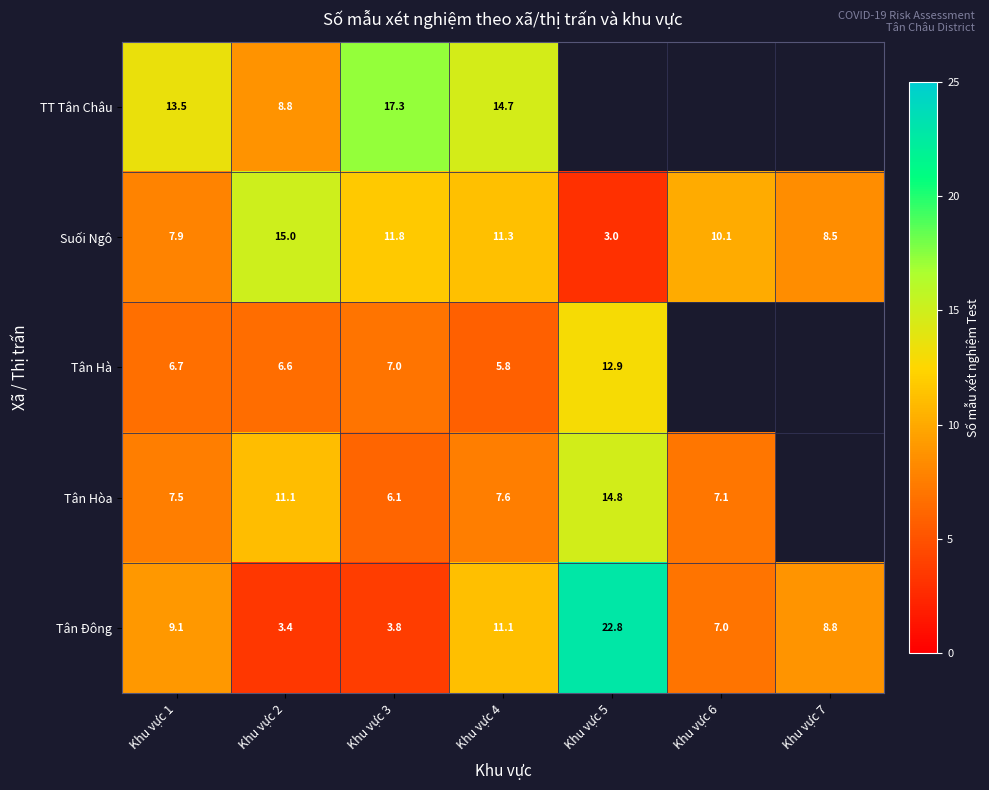

True or false: TT Tân Châu has a value of 13.5 at Khu vực 1.

True